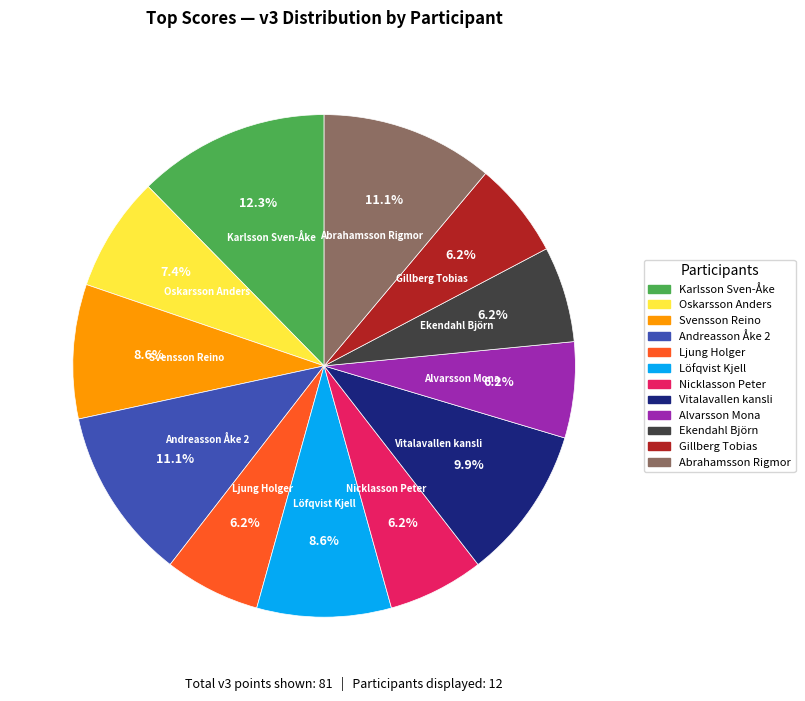

Is there a majority slice in this chart?

No